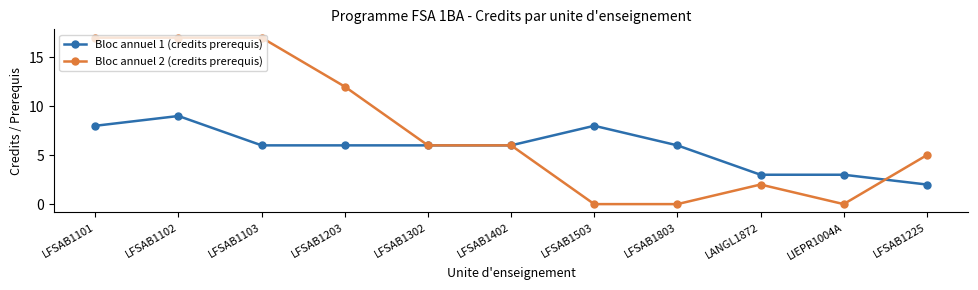

True or false: Bloc annuel 2 (credits prerequis) and Bloc annuel 1 (credits prerequis) cross at least once.

True